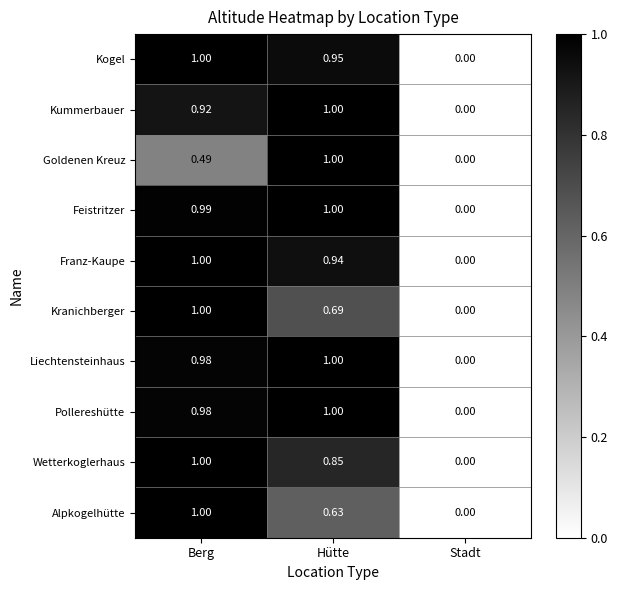

Which category has the highest value in the Kranichberger series?

Berg